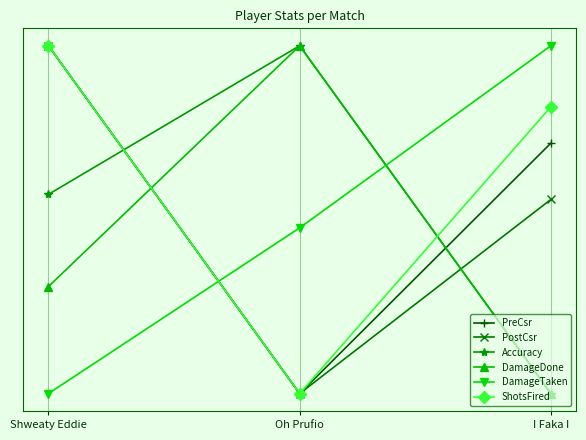

True or false: PreCsr has a value of 0.0 at Oh Prufio.

True